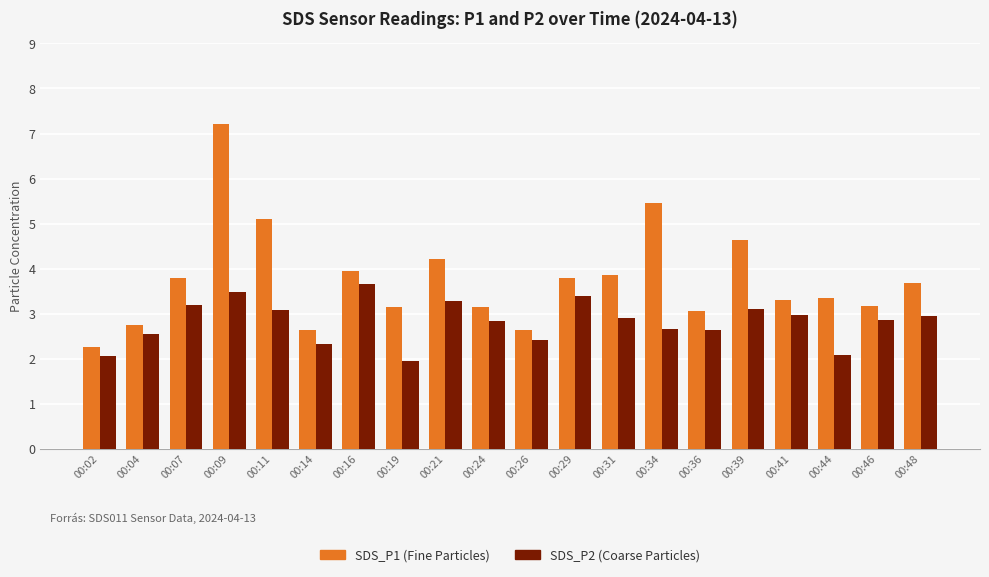

What is the difference between the highest and lowest values at 00:16?

0.3